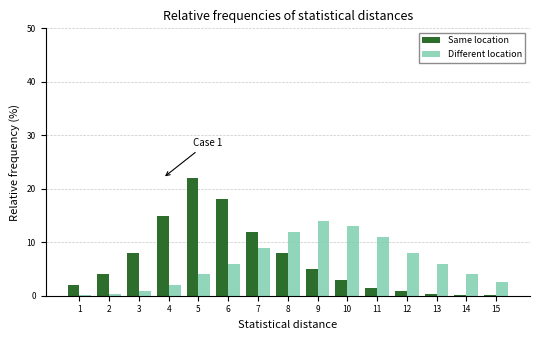

True or false: Same location has a value of 15.0 at 4.

True